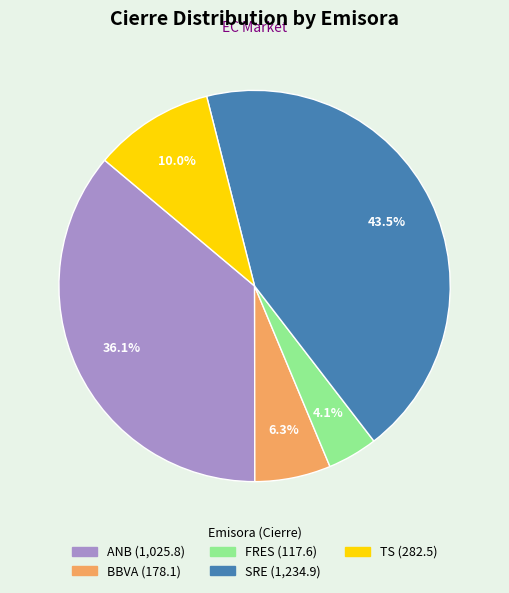

What percentage do FRES and SRE together represent?

47.6%